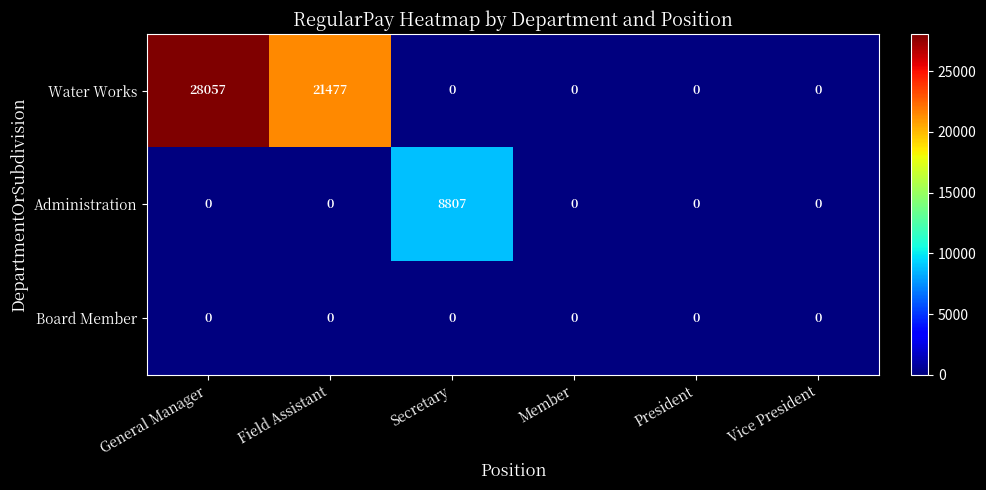

Reading left to right, transcribe all the data shown in this chart.

Water Works: General Manager=28057	Field Assistant=21477	Secretary=0	Member=0	President=0	Vice President=0
Administration: General Manager=0	Field Assistant=0	Secretary=8807	Member=0	President=0	Vice President=0
Board Member: General Manager=0	Field Assistant=0	Secretary=0	Member=0	President=0	Vice President=0